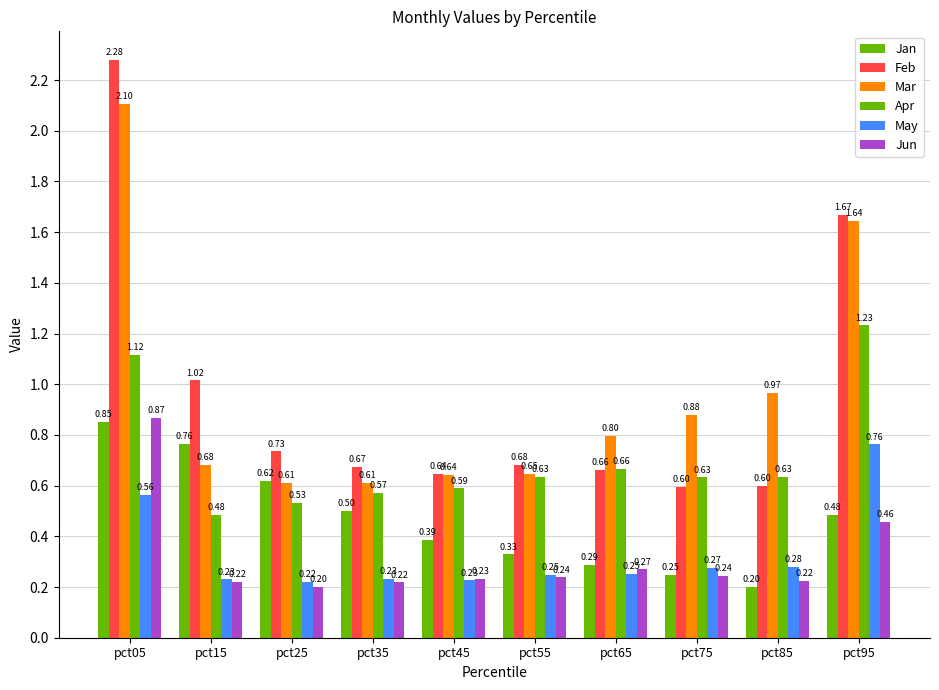

What is the spread (max minus min) of values at pct35?

0.5